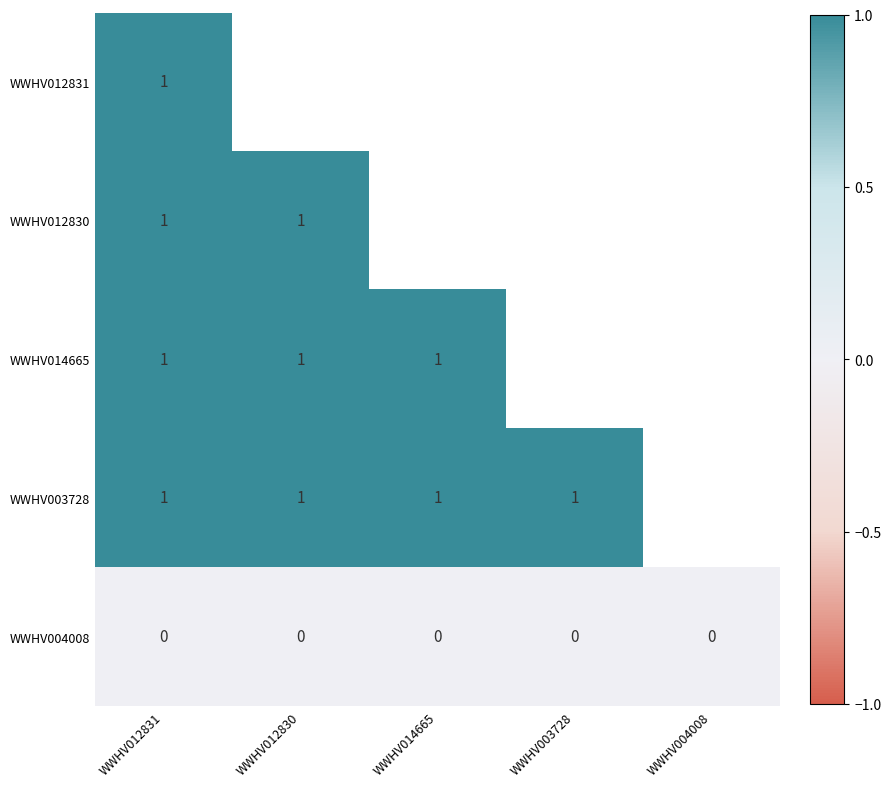

True or false: WWHV003728 has a value of 2 at WWHV003728.

False